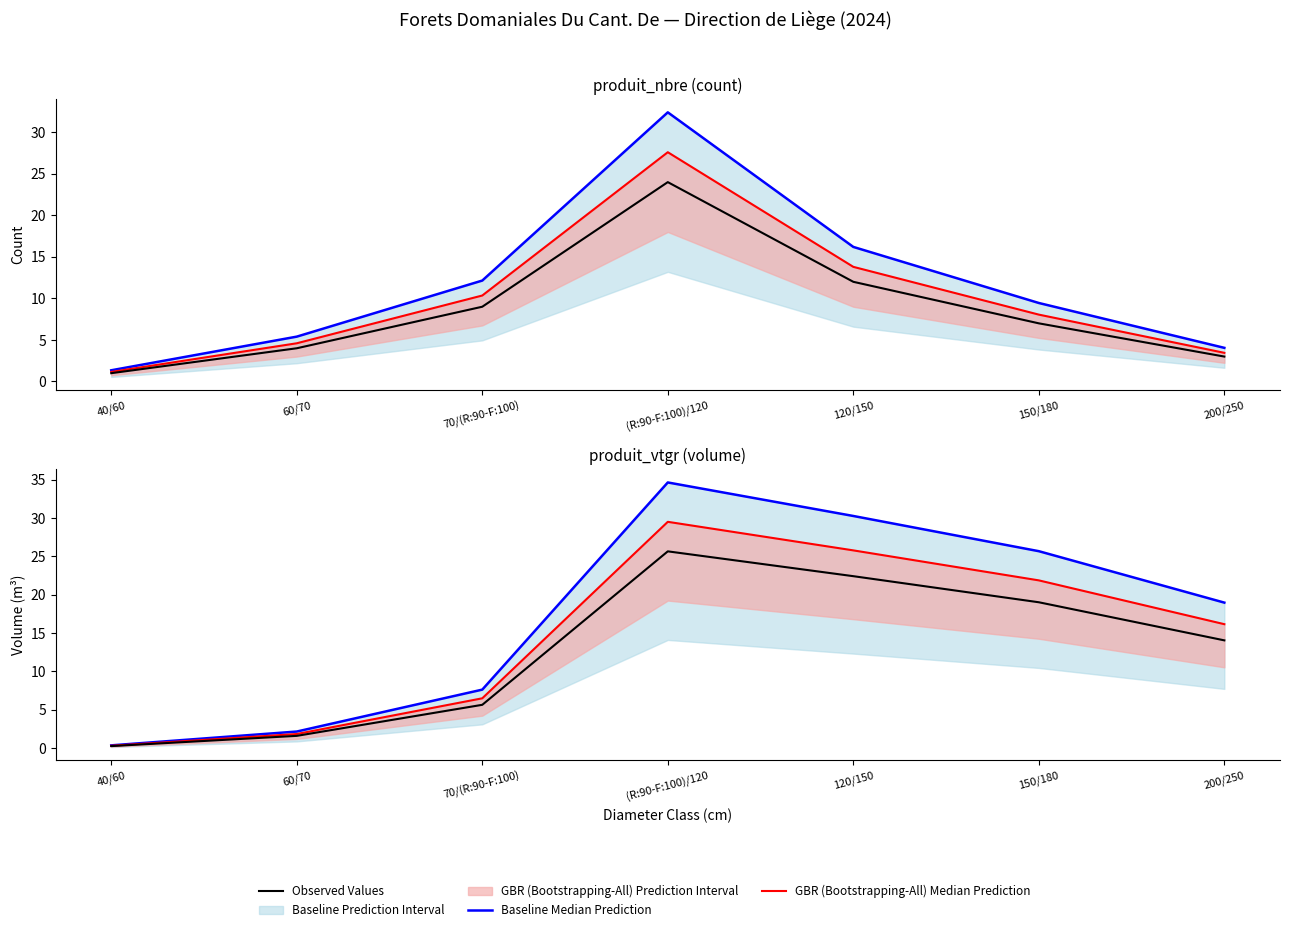

Is the value of Baseline Median Prediction at 40/60 greater than the value of GBR (Bootstrapping-All) Median Prediction at 40/60?

Yes